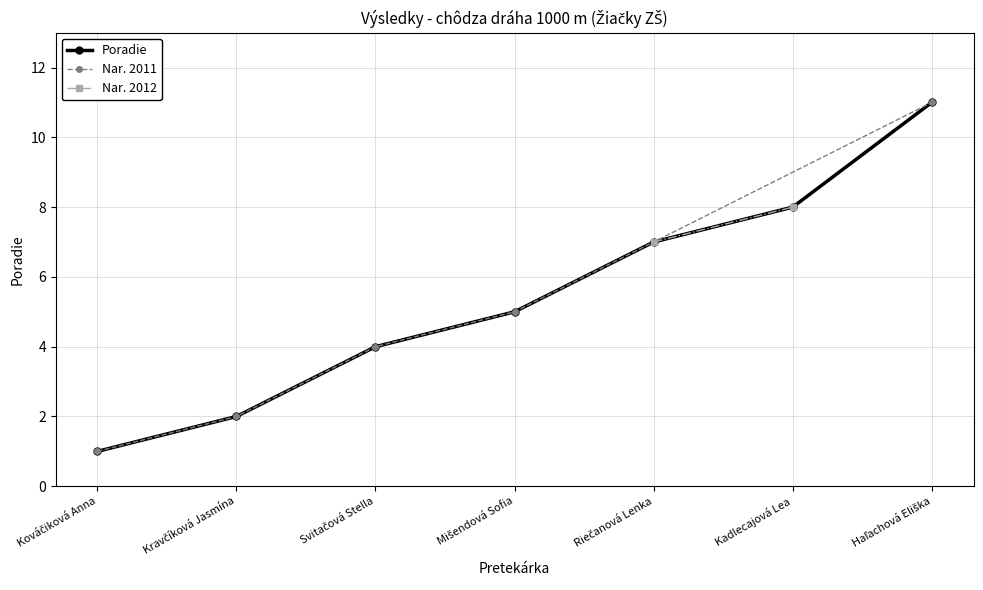

What is the approximate value at Haľachová Eliška, to the nearest 5?

10